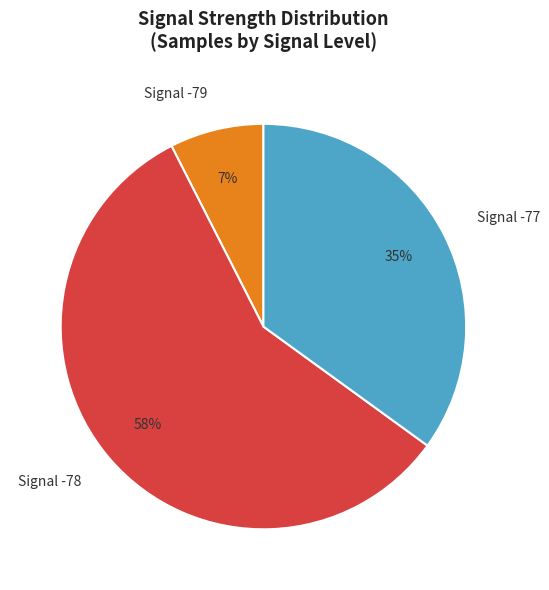

How many segments does this pie chart have?

3